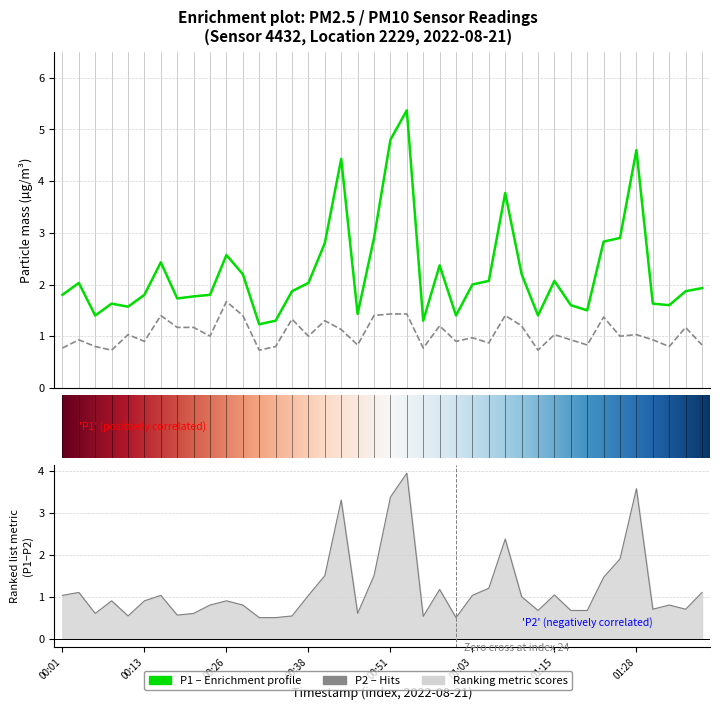

What position from the right is 01:01?

16